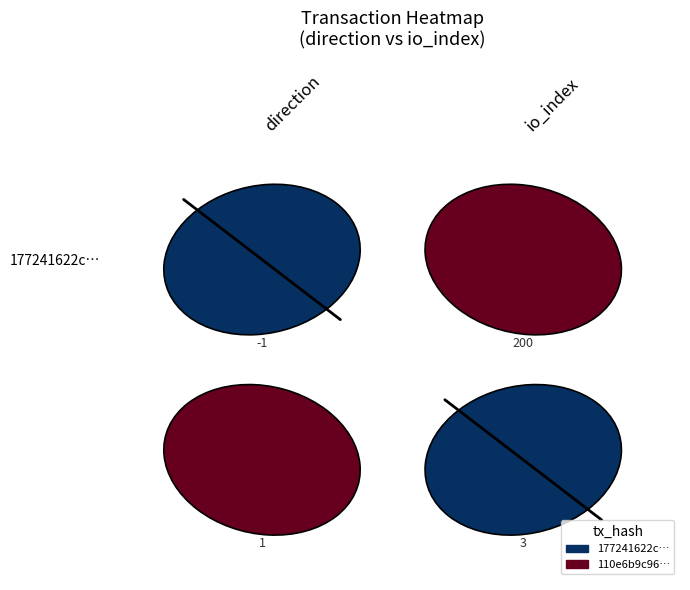

How many data points are less than 0?

1